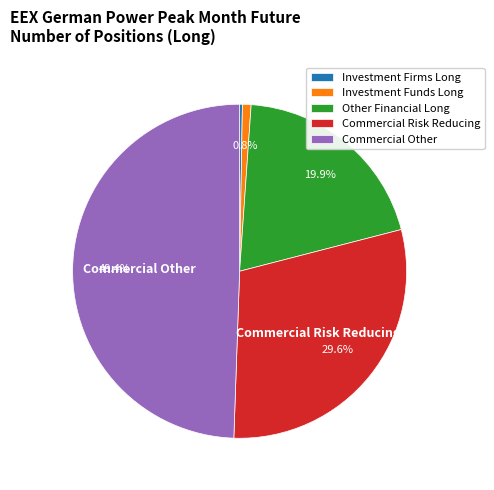

Is it true that Investment Funds Long is 1% of the pie?

True